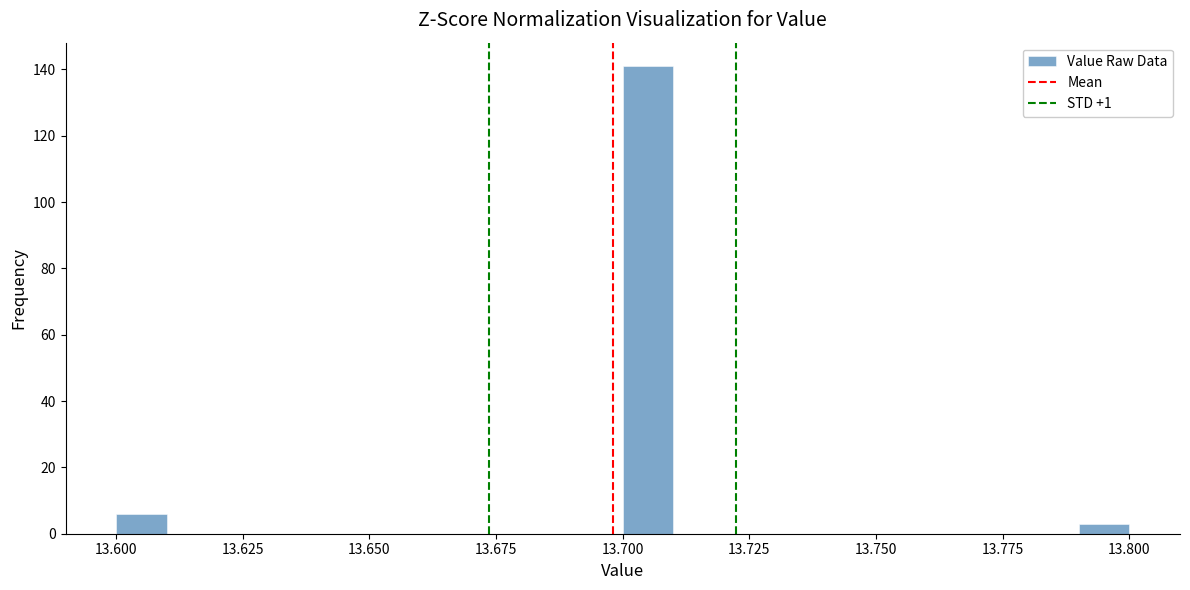

Read against the x-axis, roughly where is the centre of the tallest bar?

13.705